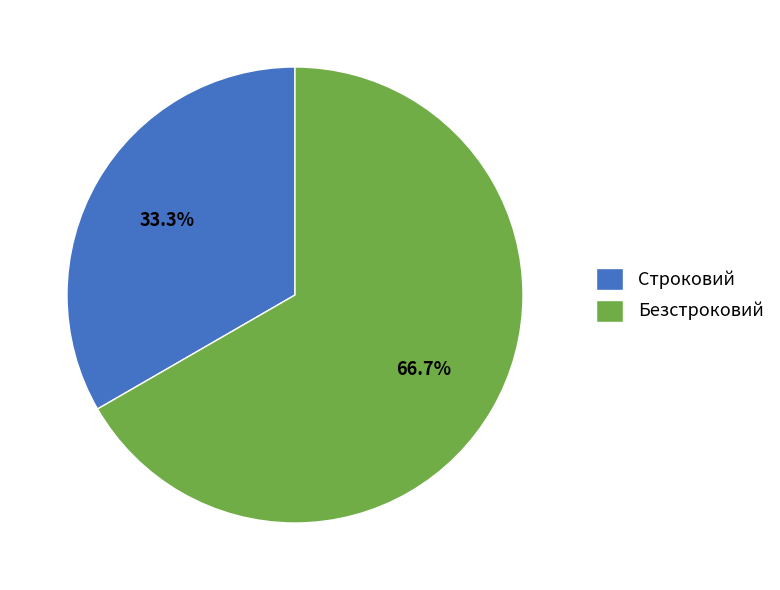

Which has a higher value, Строковий or Безстроковий?

Безстроковий